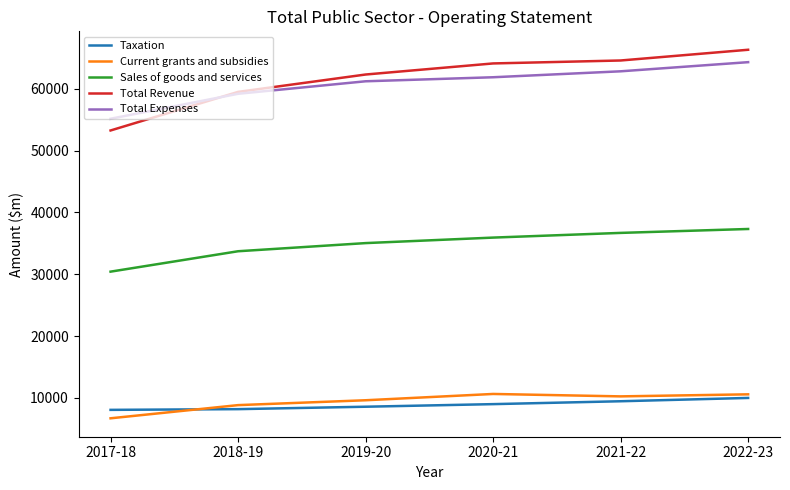

What are all the series names shown in the legend?

Taxation, Current grants and subsidies, Sales of goods and services, Total Revenue, Total Expenses